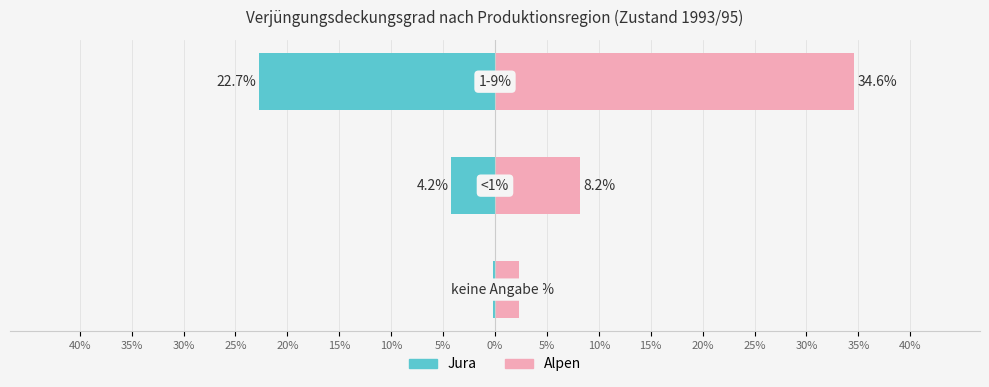

Reading left to right, transcribe all the data shown in this chart.

Jura: -0.2	-4.2	-22.7
Alpen: 2.3	8.2	34.6